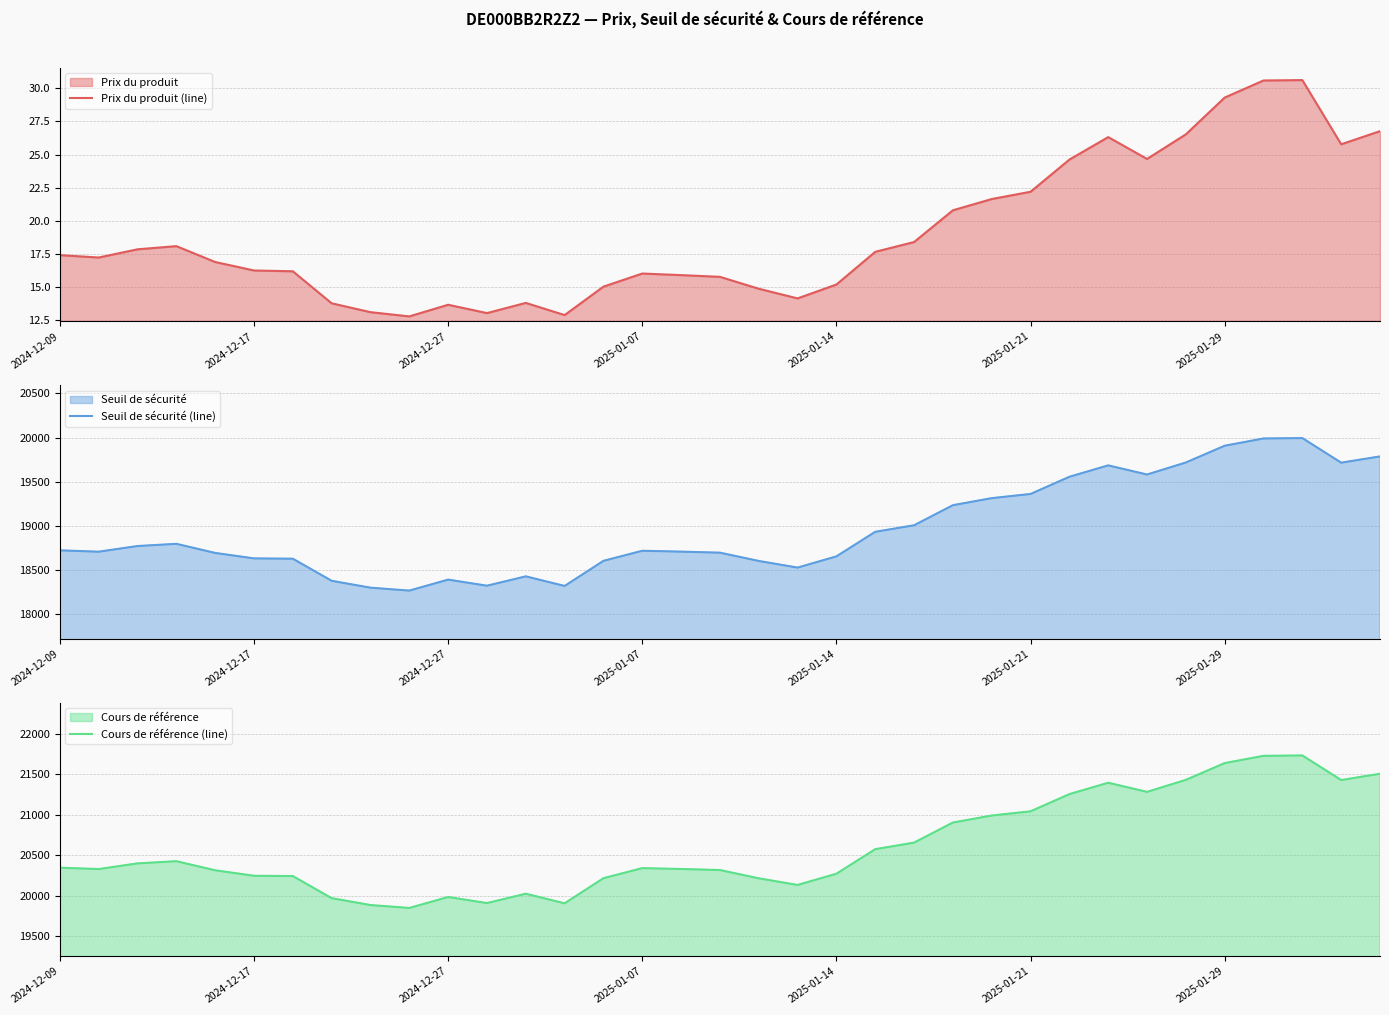

How many lines are shown in the chart?

3